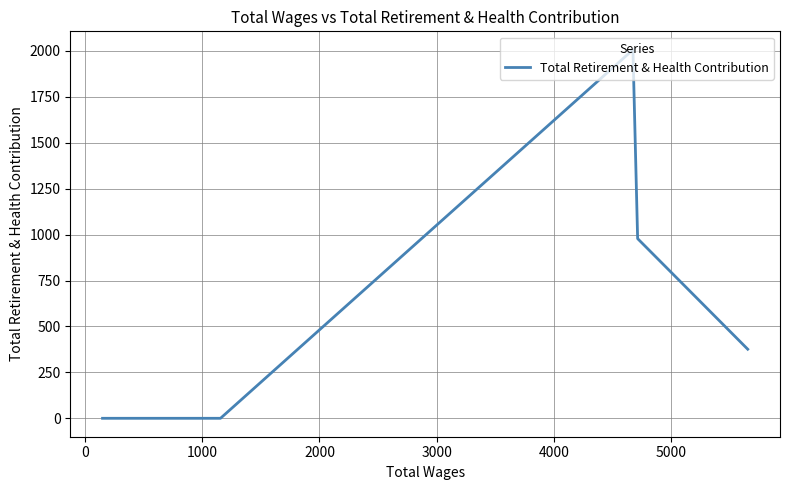

Does the chart have visible grid lines?

Yes